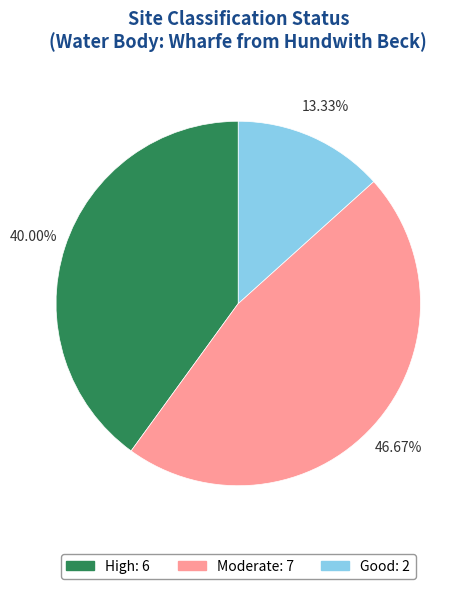

Is there a majority slice in this chart?

No